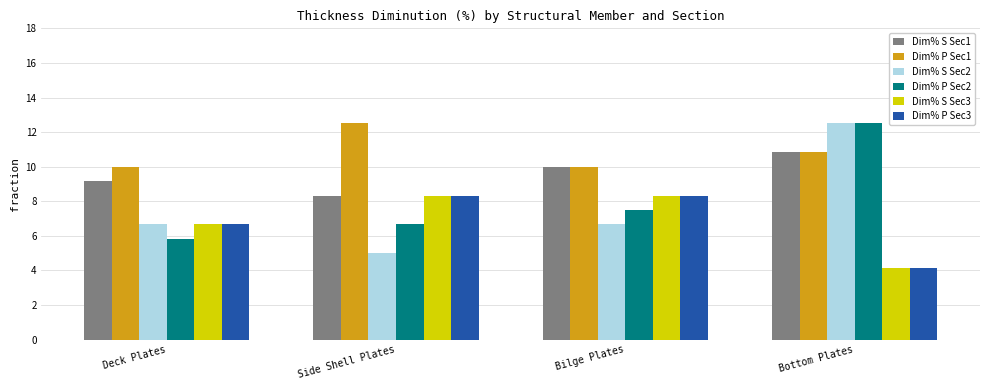

At which label does Dim% S Sec2 reach its minimum?

Side Shell Plates